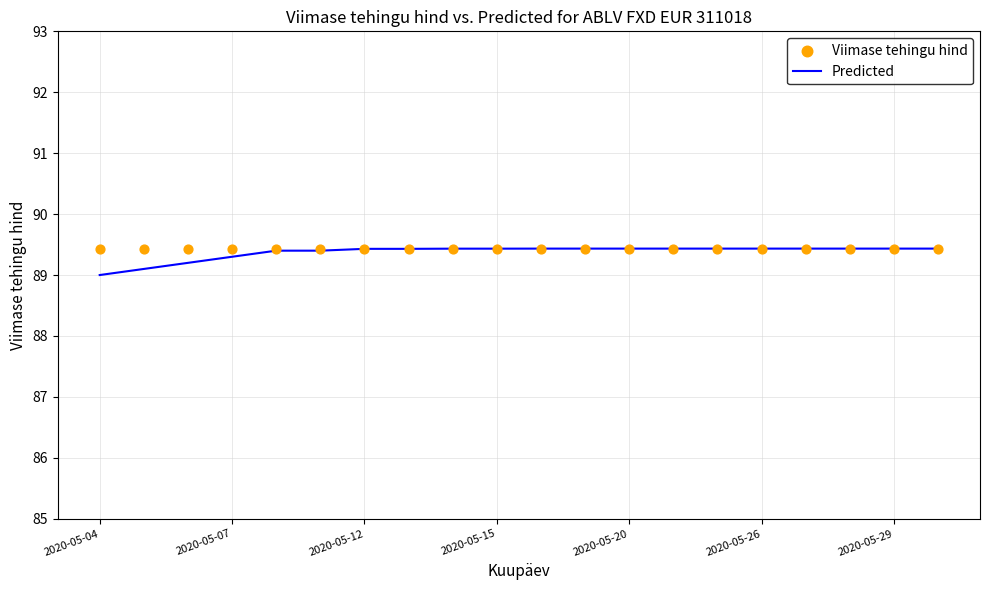

Which series reaches the maximum Y coordinate?

Predicted